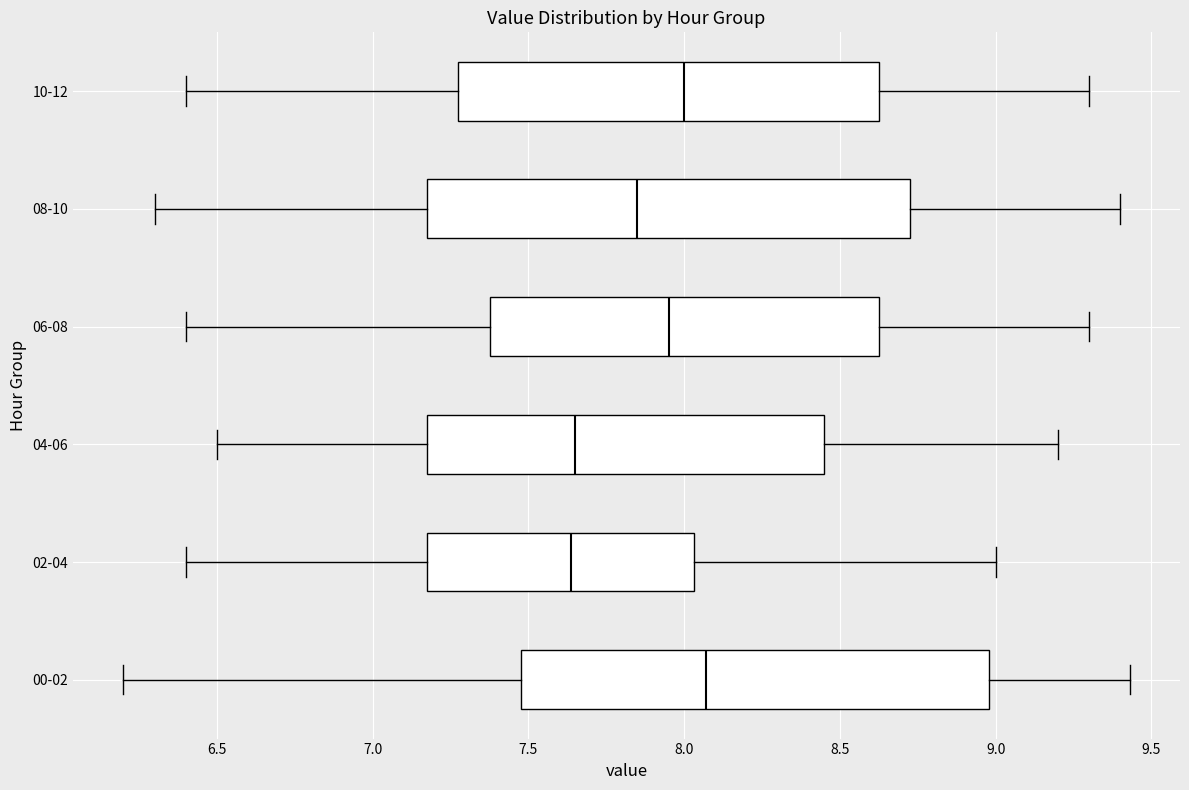

Which box's median line is the furthest to the right?

00-02